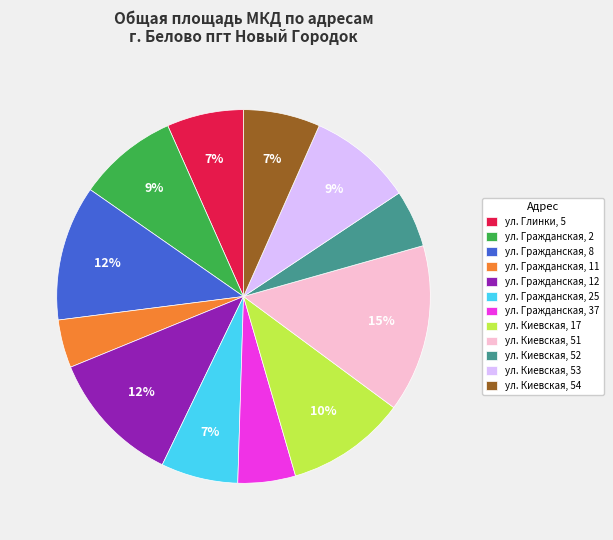

To the nearest percent, what percentage of the pie is ул. Гражданская, 11?

4%